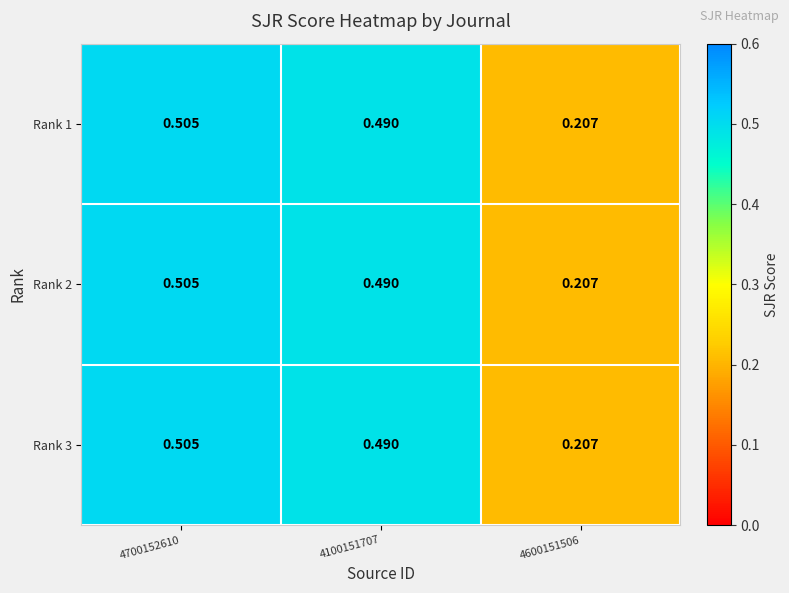

Reading left to right, list all the values displayed in this chart.

Rank 1: 4700152610=0.5	4100151707=0.5	4600151506=0.2
Rank 2: 4700152610=0.5	4100151707=0.5	4600151506=0.2
Rank 3: 4700152610=0.5	4100151707=0.5	4600151506=0.2